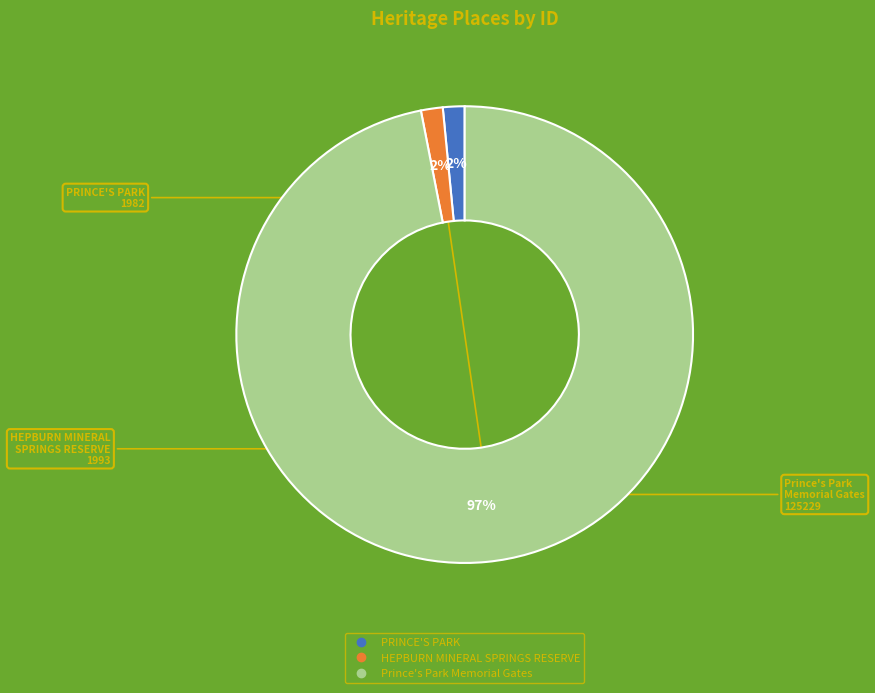

How many segments does this pie chart have?

3